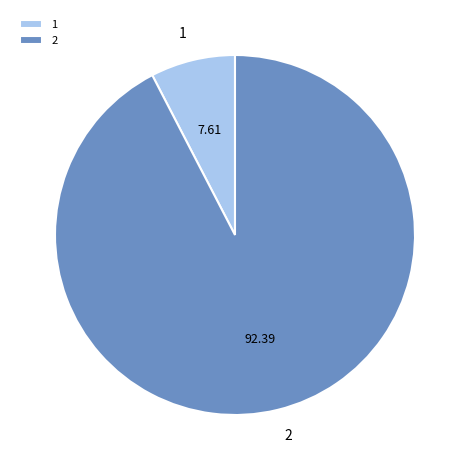

Rank the categories by value from highest to lowest.

2, 1